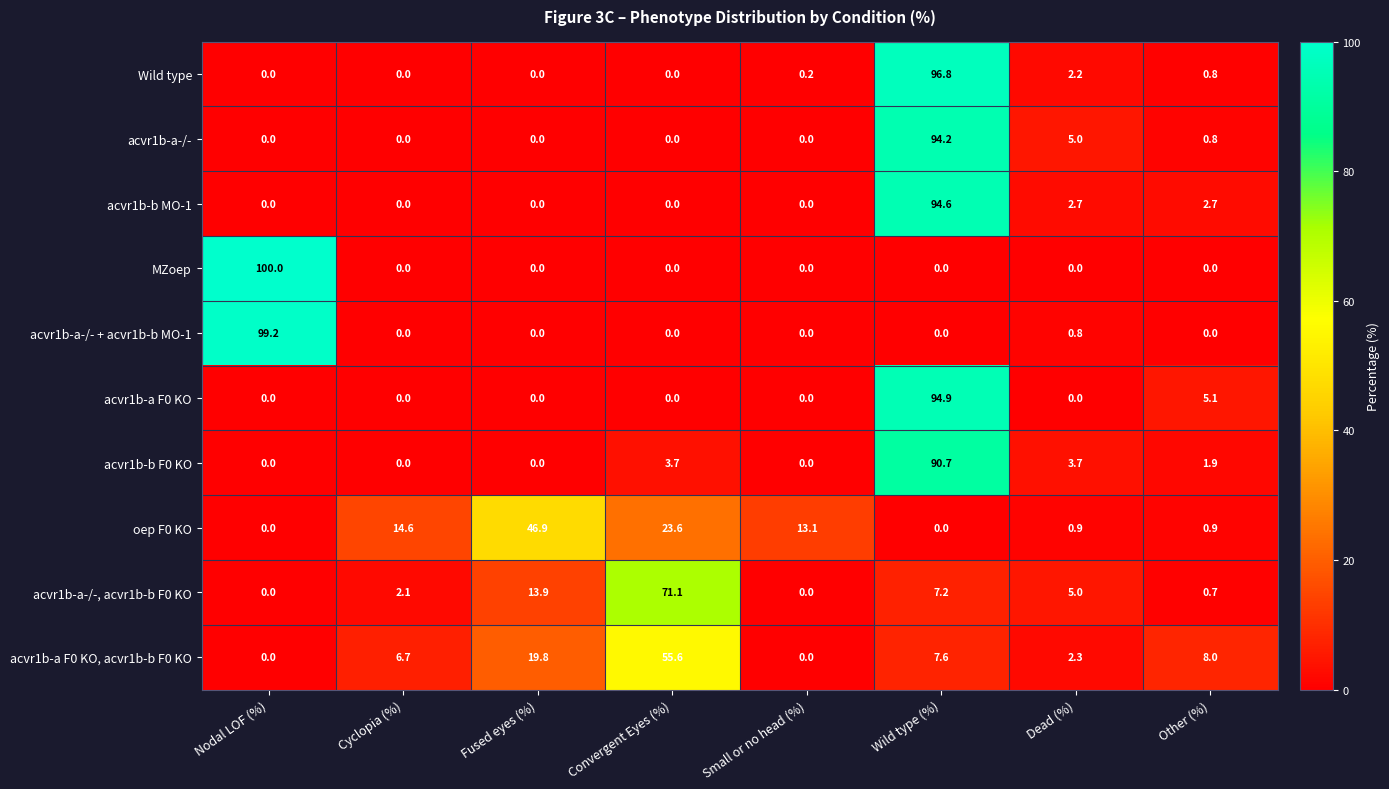

What is the maximum value shown in the chart?

100.0